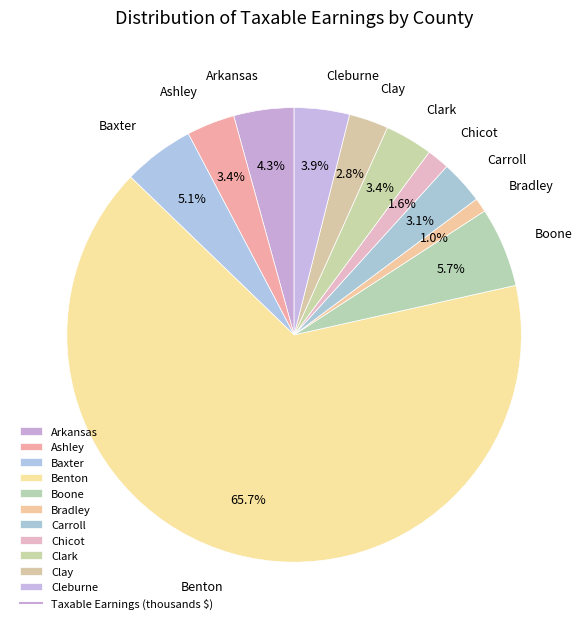

True or false: Chicot accounts for 14% of the total.

False